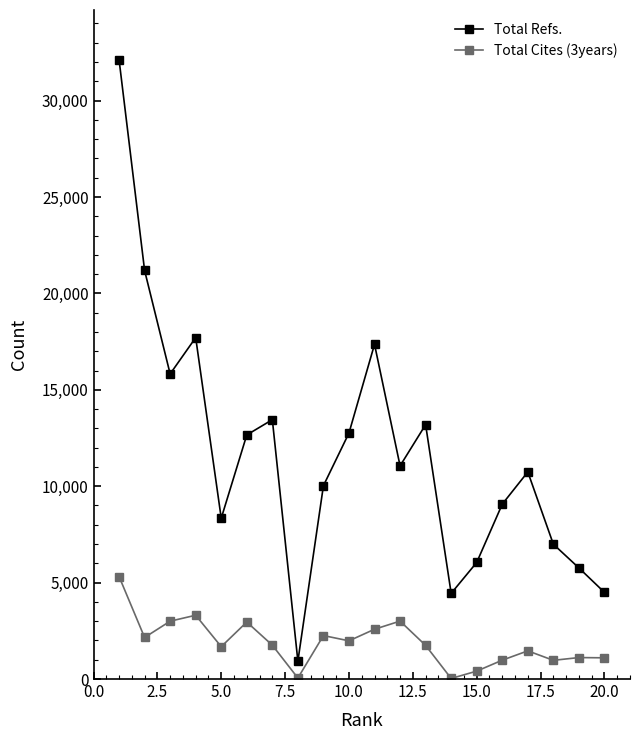

List the series in order of their peak value, highest first.

Total Refs., Total Cites (3years)